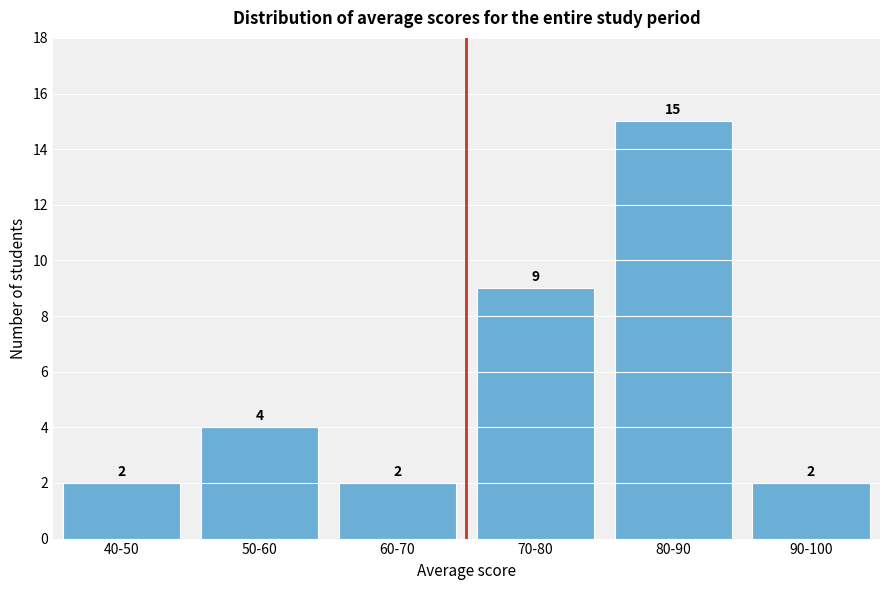

Reading left to right, extract all data points from this chart.

40-50=2	50-60=4	60-70=2	70-80=9	80-90=15	90-100=2